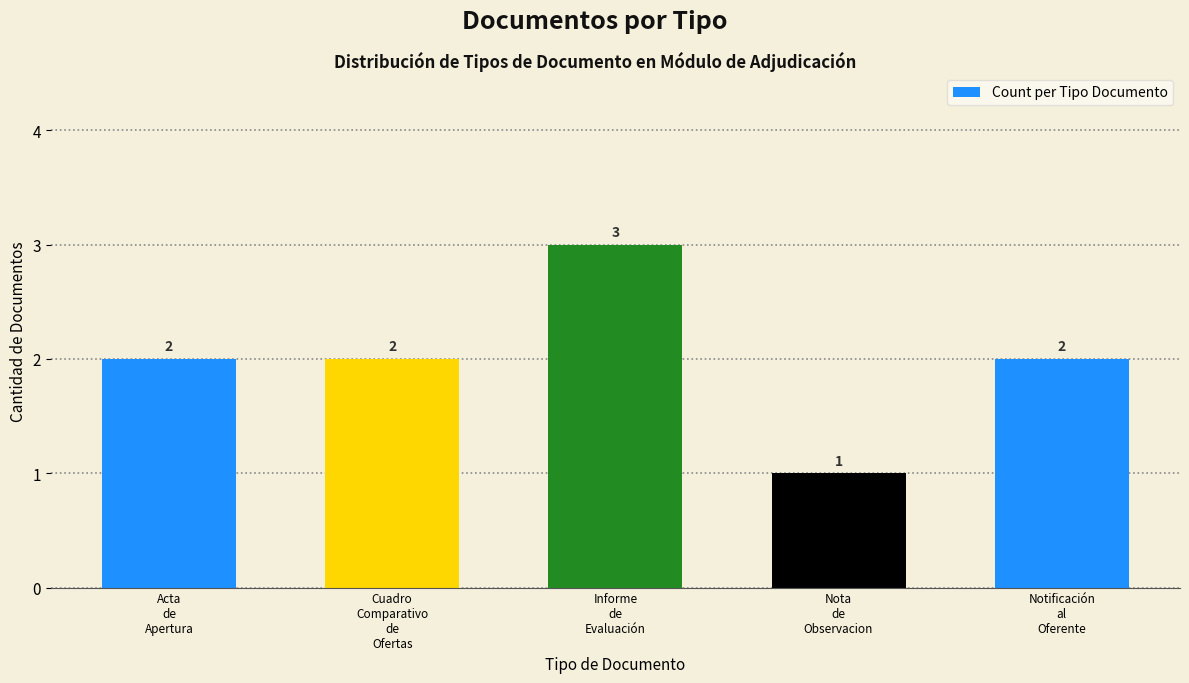

How many distinct data groups are displayed?

1